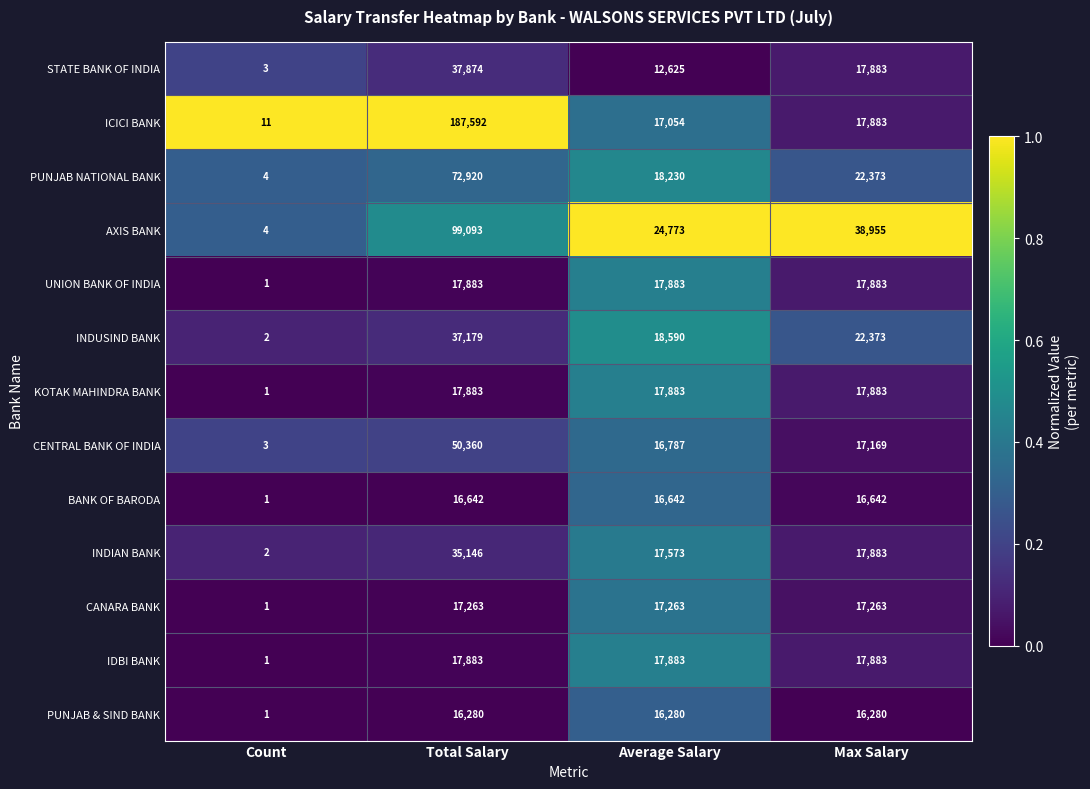

Rank the categories by INDIAN BANK value from lowest to highest.

Count, Average Salary, Max Salary, Total Salary